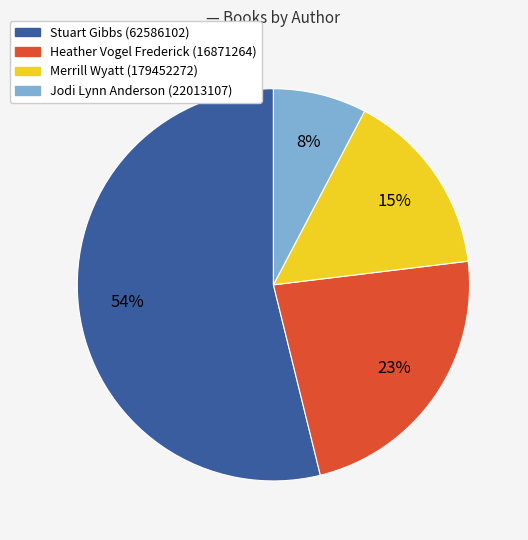

Is there a majority slice in this chart?

Yes